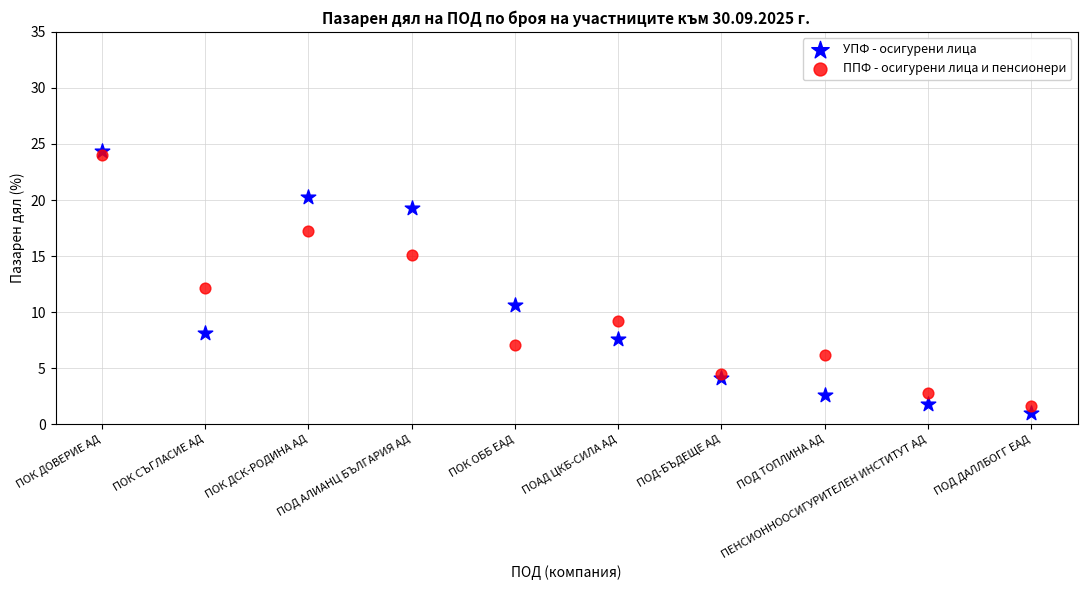

Across all data points, what is the range of Y values (max minus min)?

23.4